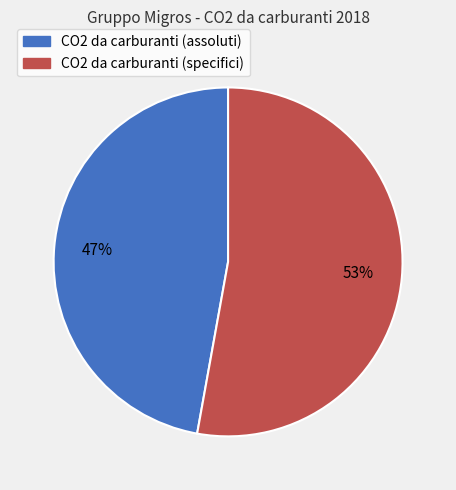

Do CO2 da carburanti (specifici) and CO2 da carburanti (assoluti) together represent more than half of the pie?

Yes